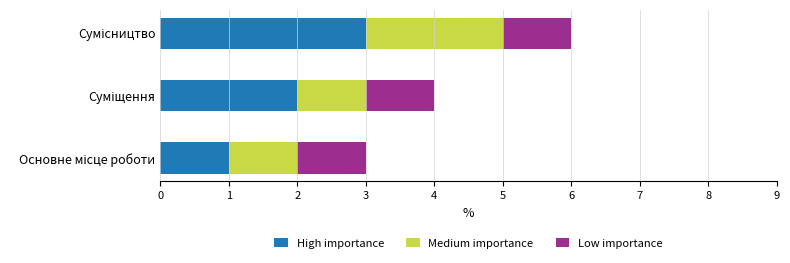

What is the sum of all High importance values?

6